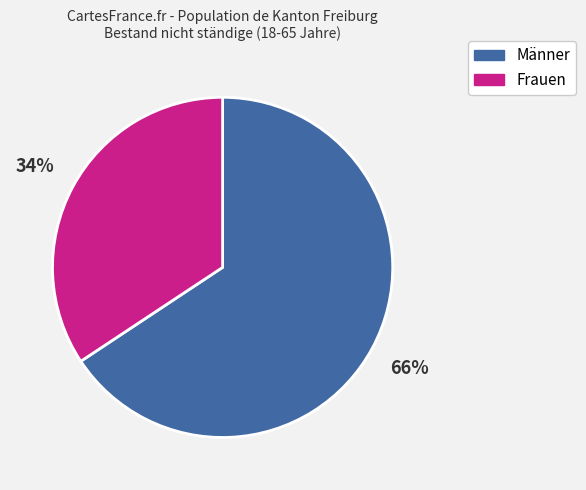

Do Männer and Frauen together represent more than half of the pie?

Yes